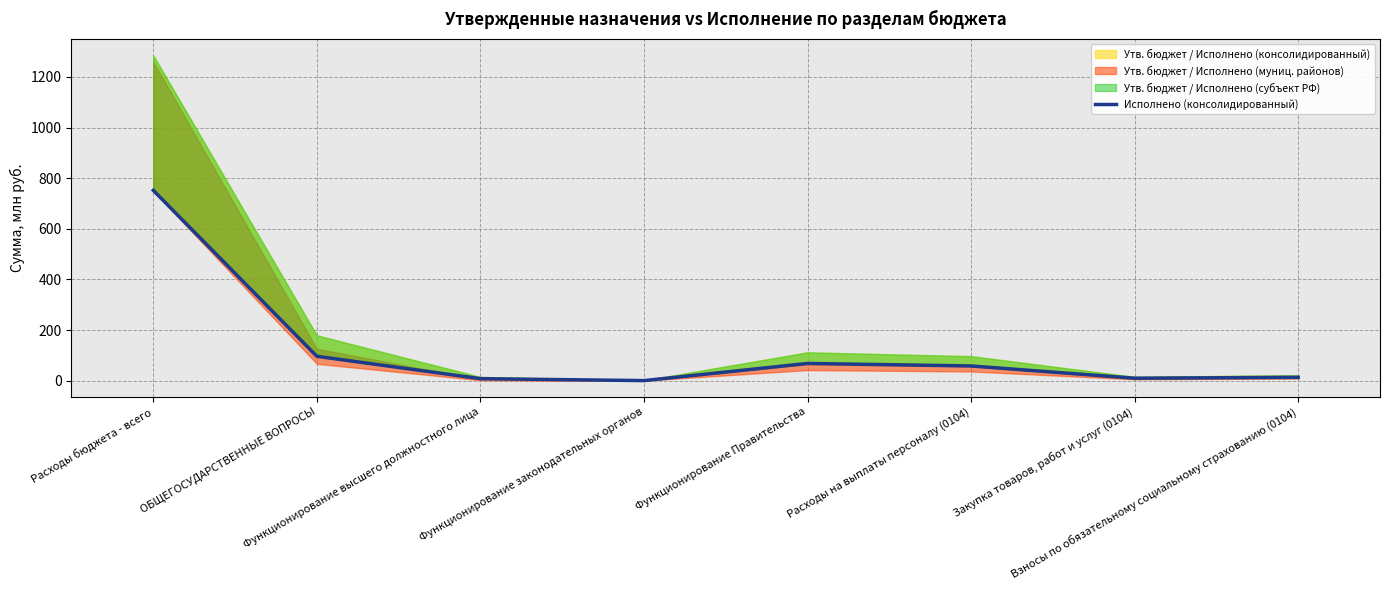

Rank the categories by value from lowest to highest.

Функционирование законодательных органов, Функционирование высшего должностного лица, Закупка товаров, работ и услуг (0104), Взносы по обязательному социальному страхованию (0104), Расходы на выплаты персоналу (0104), Функционирование Правительства, ОБЩЕГОСУДАРСТВЕННЫЕ ВОПРОСЫ, Расходы бюджета - всего